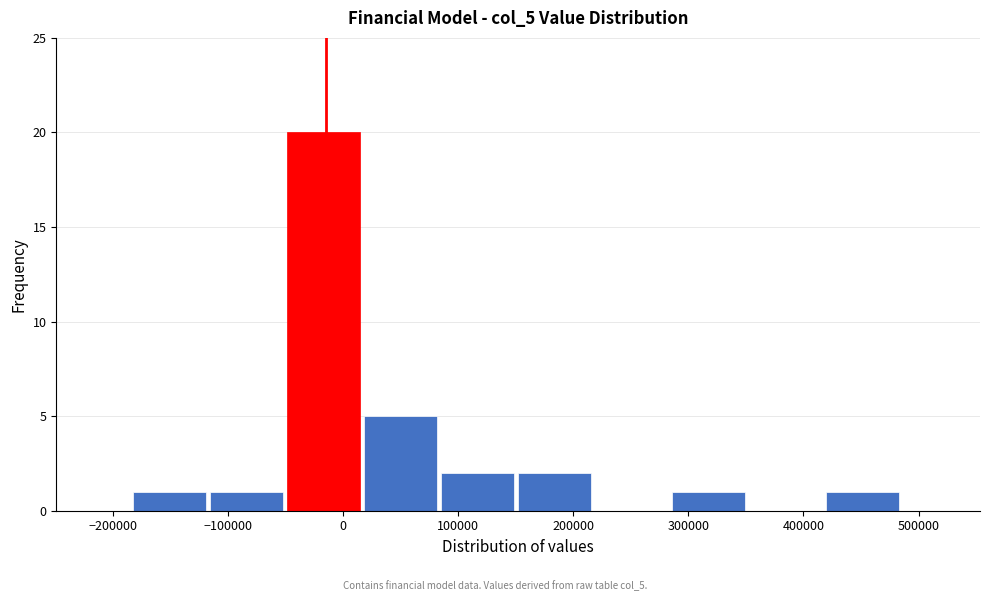

Reading left to right, list every bar in this chart as the range it spans on the x-axis followed by its height. Neither the bar edges nor the heights are printed on the chart, so give them approximately, as read against the axes.

-180000 to -120000: 1
-120000 to -50000: 1
-50000 to 20000: 20
20000 to 90000: 5
90000 to 150000: 2
150000 to 220000: 2
220000 to 290000: 0
290000 to 350000: 1
350000 to 420000: 0
420000 to 490000: 1